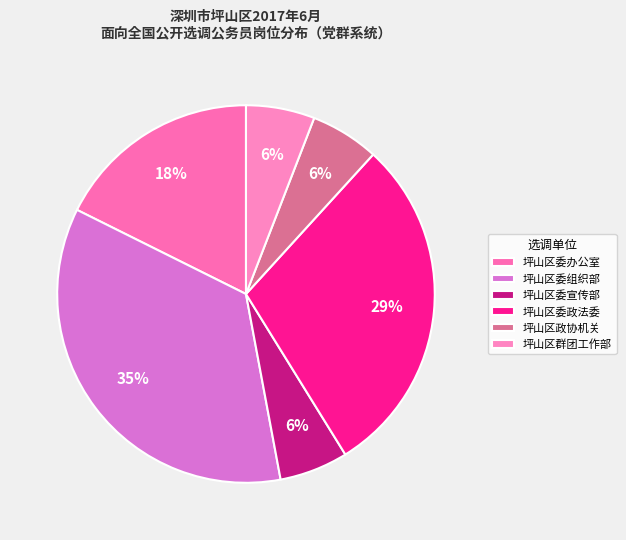

How many segments does this pie chart have?

6